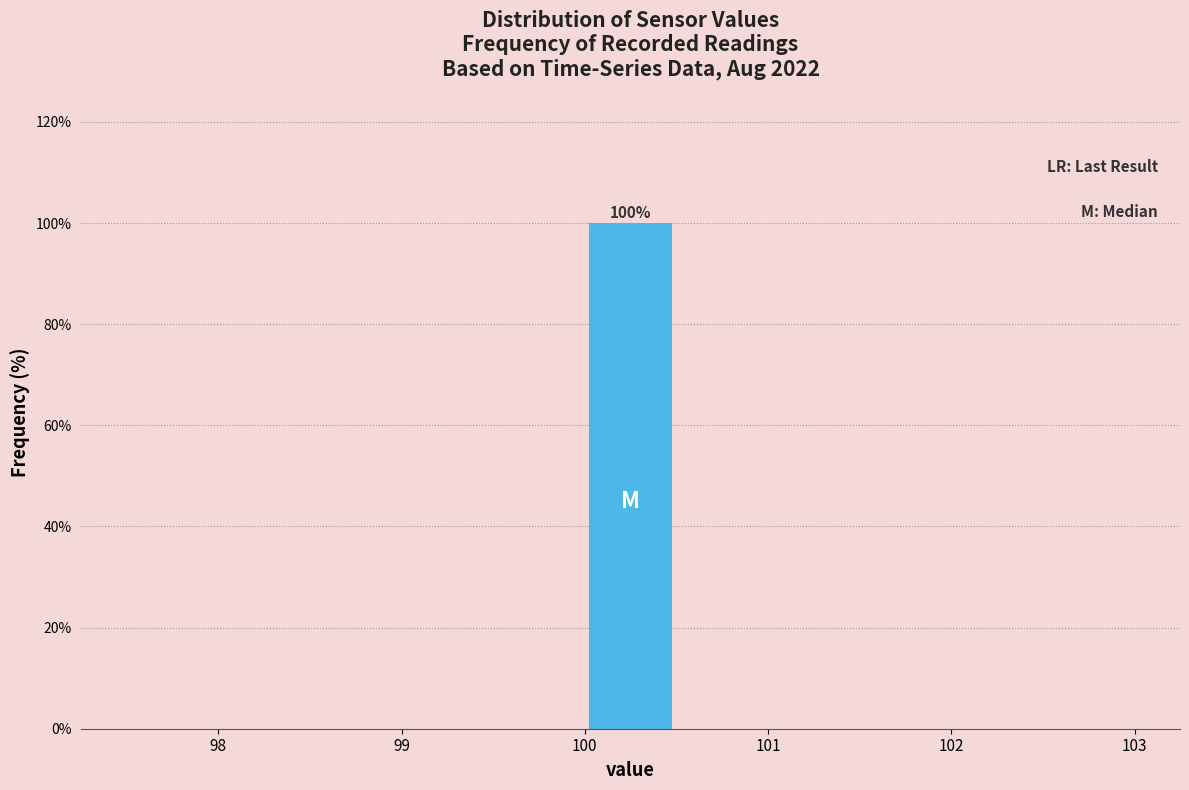

Over which range of the x-axis is the bar tallest?

100.0 to 100.5